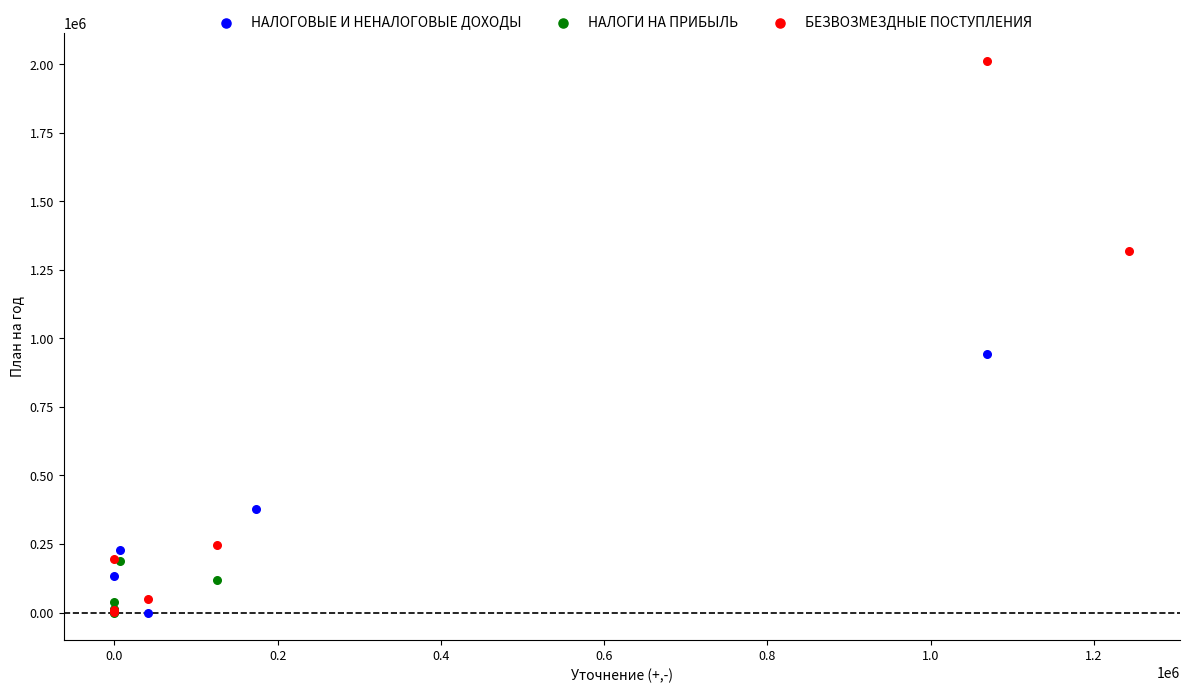

Which series has the widest spread of Y values?

БЕЗВОЗМЕЗДНЫЕ ПОСТУПЛЕНИЯ